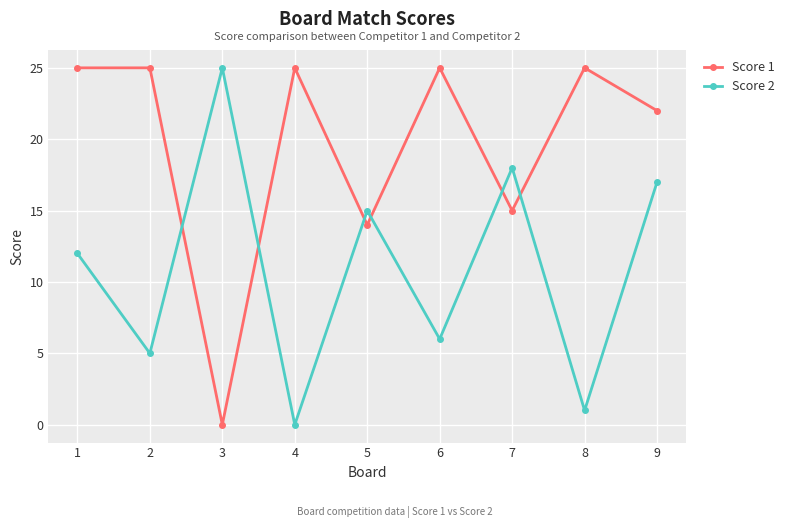

What is the sum of all Score 1 values?

176